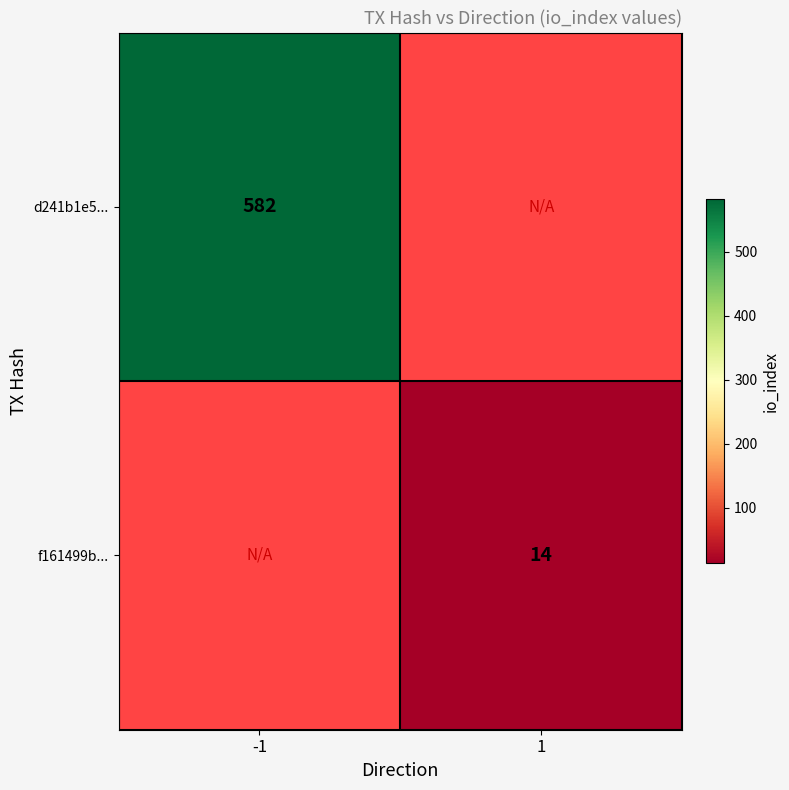

True or false: f161499b... has a value of 22 at 1.

False